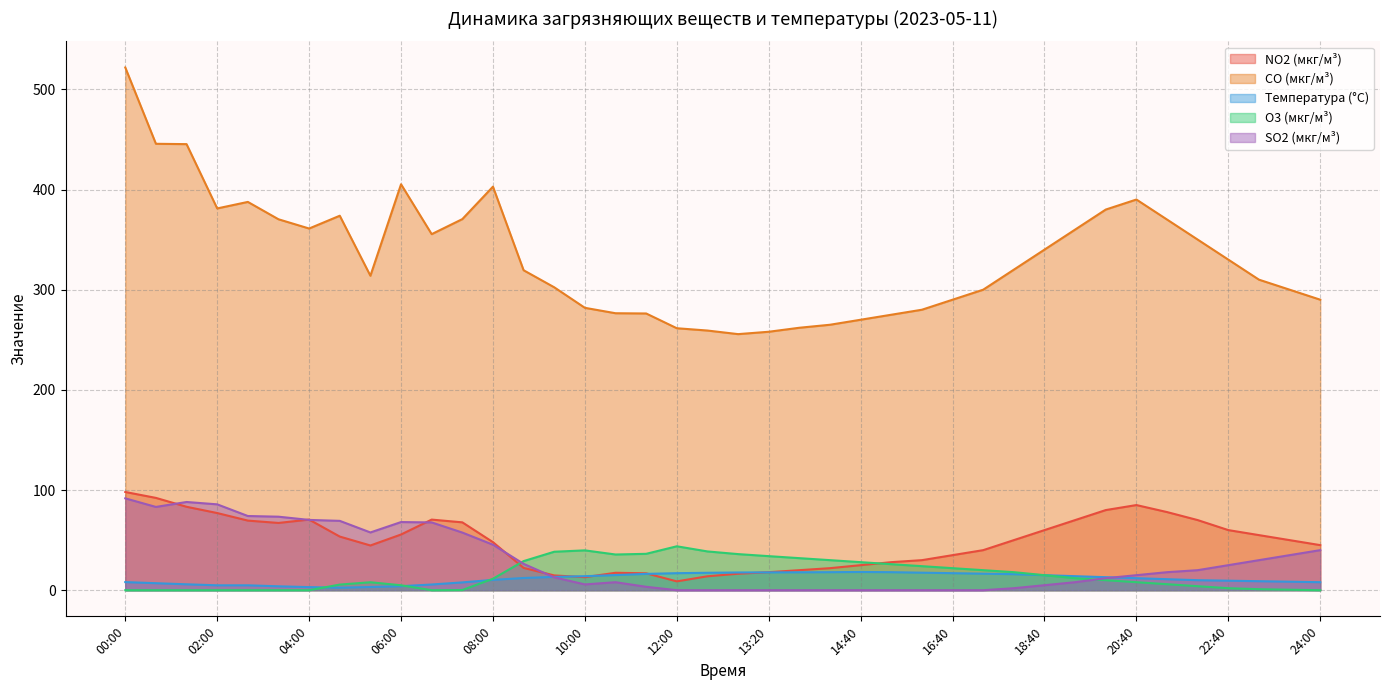

At which label does SO2 (мкг/м³) first exceed 18?

00:00